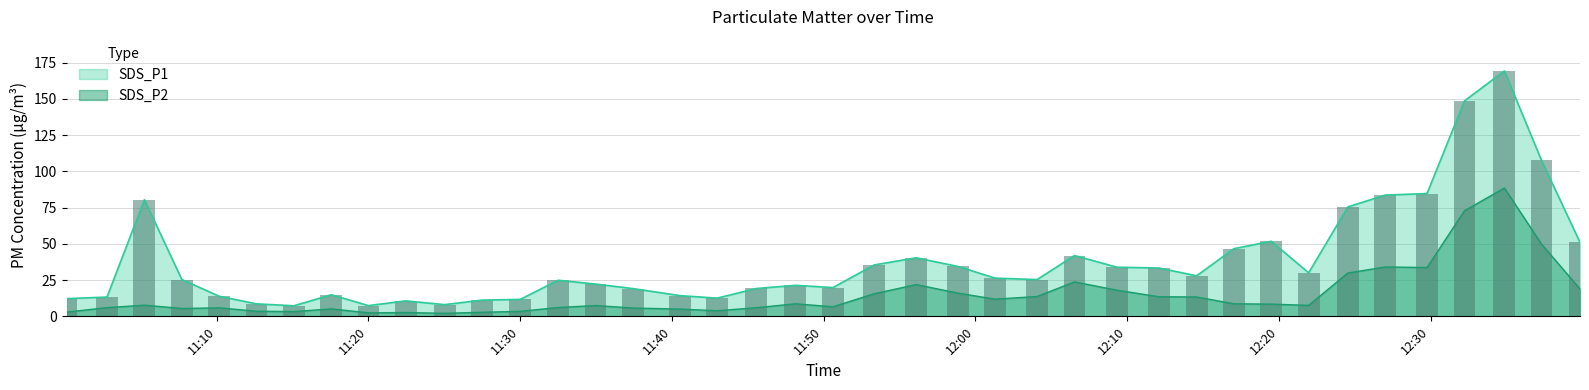

True or false: SDS_P2 has a value of 10.4 at 2022/03/04 11:32:30.

False